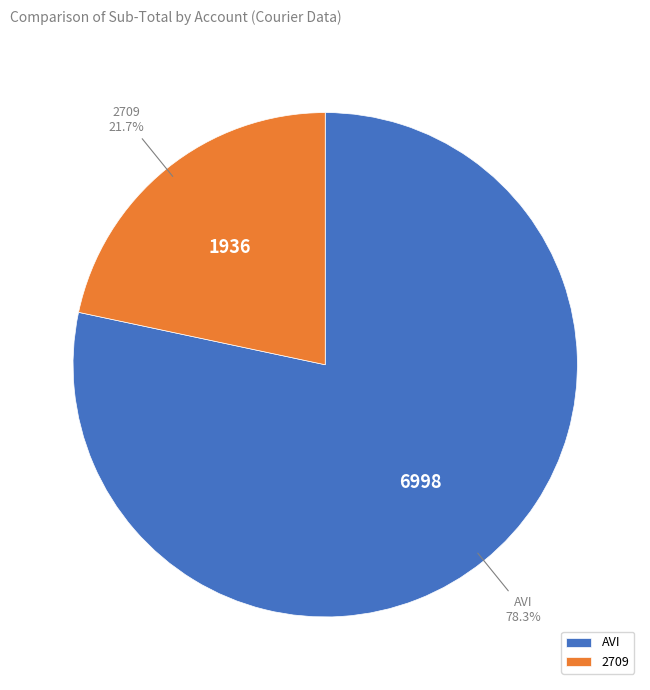

What is the largest slice in the pie chart?

AVI